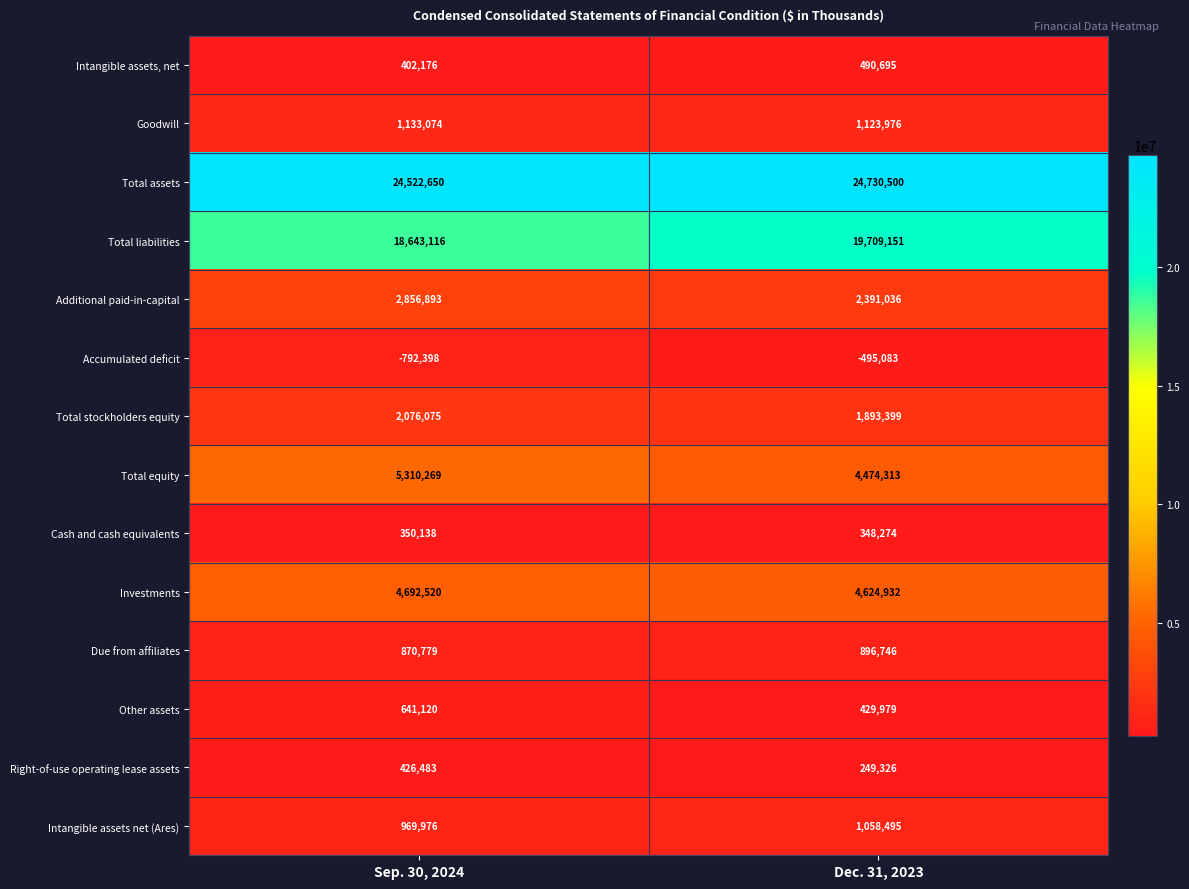

At which category is the sum across all series the highest?

Sep. 30, 2024